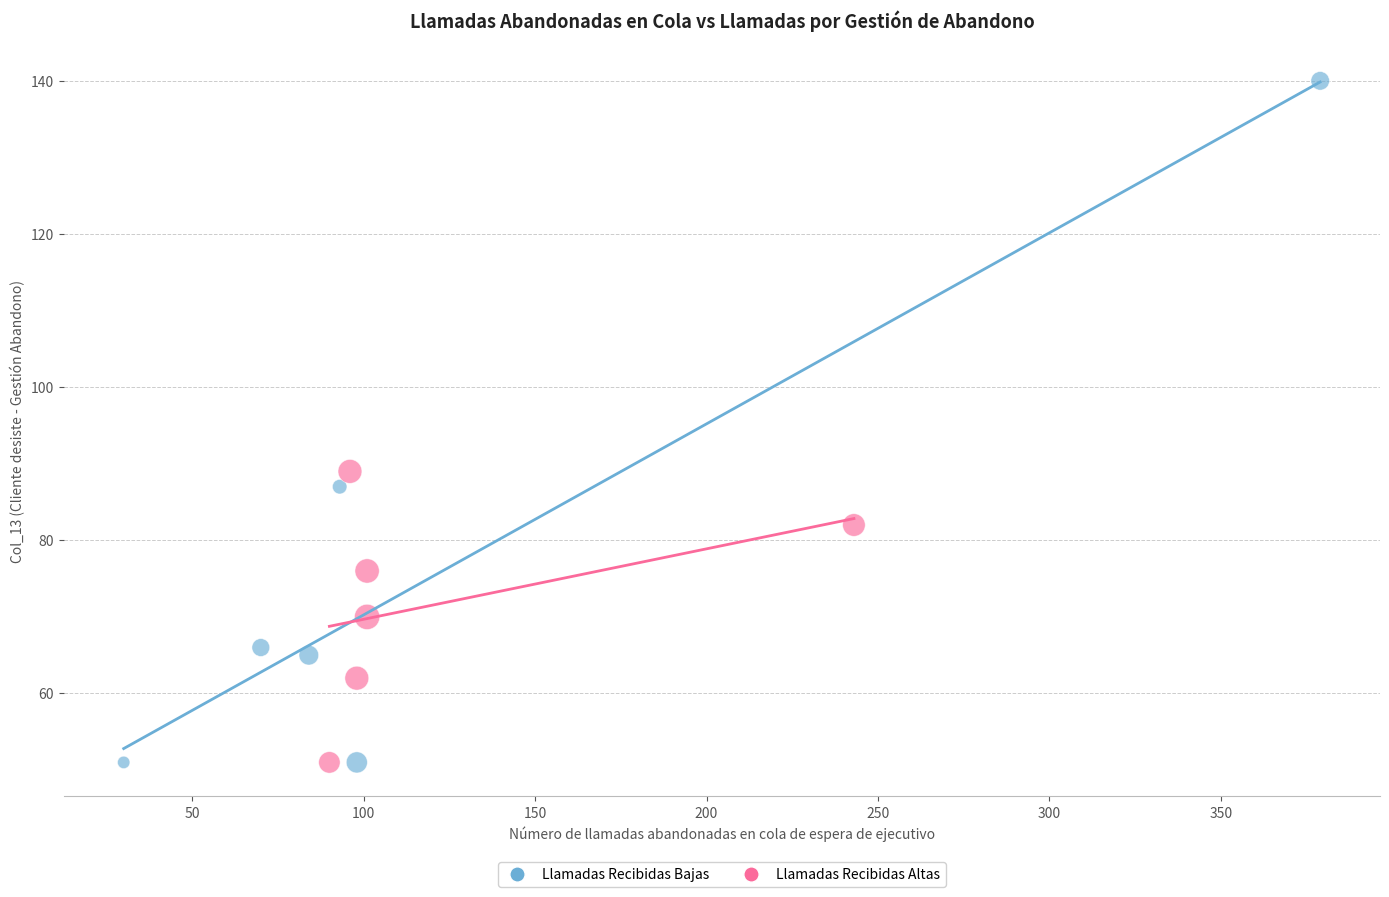

Which series has the widest spread of Y values?

Llamadas Recibidas Bajas